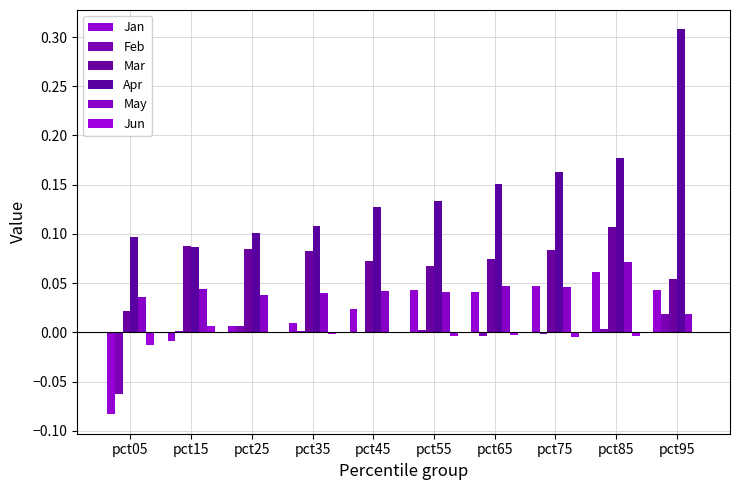

Count the number of categories in the chart.

10